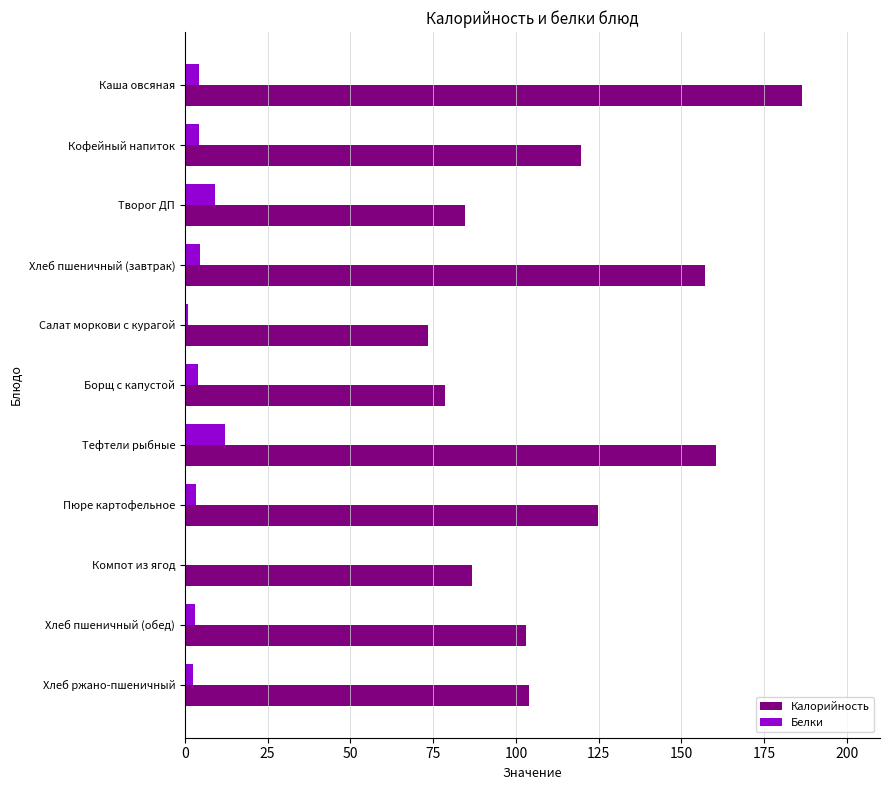

What is the sum of all Белки values?

48.0